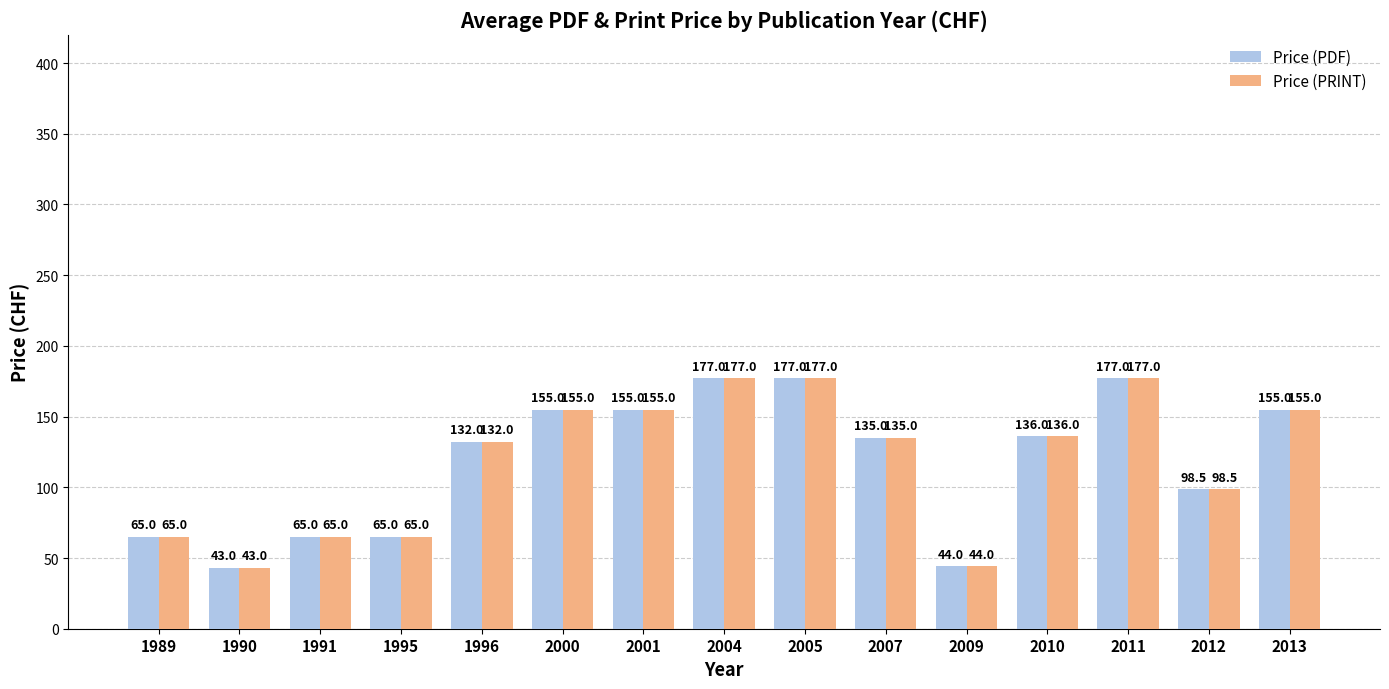

What is the sum of all Price (PDF) values?

1779.5